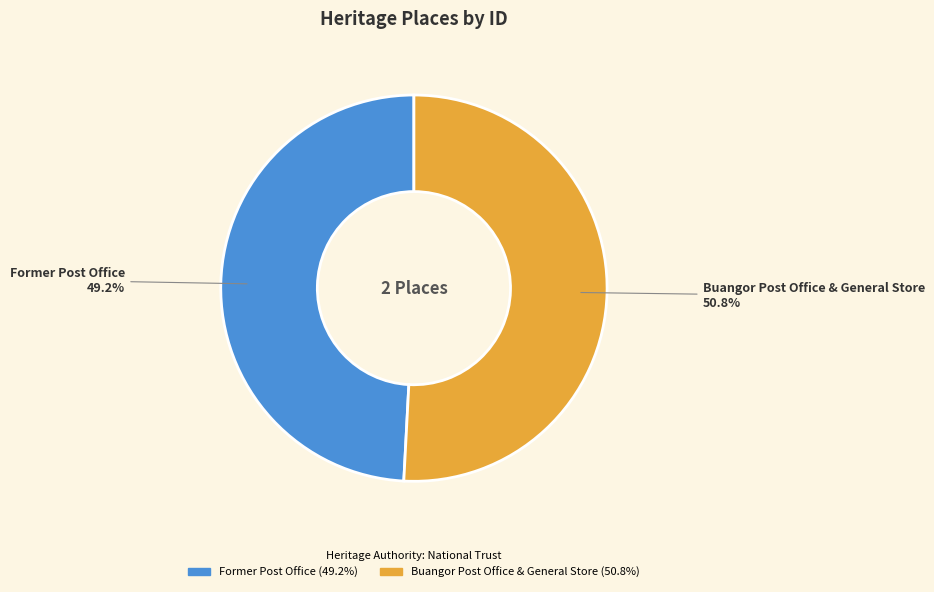

Rank the categories by value from lowest to highest.

Former Post Office, Buangor Post Office & General Store